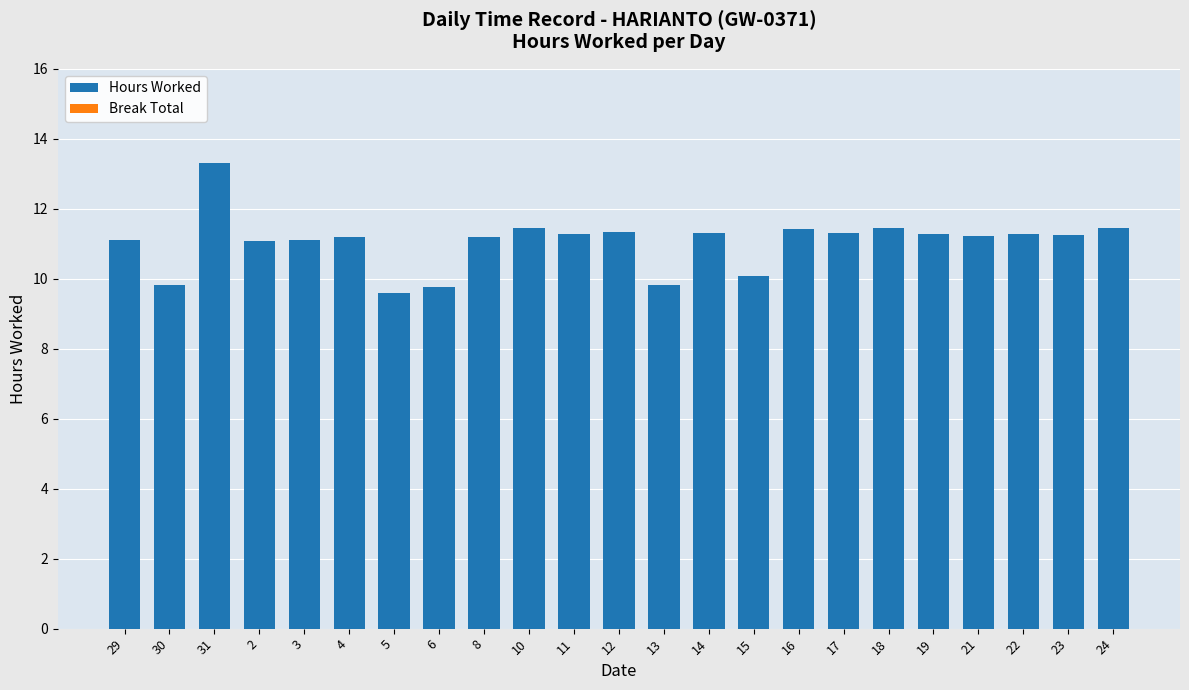

True or false: the data shows 14.7 at 19.

False